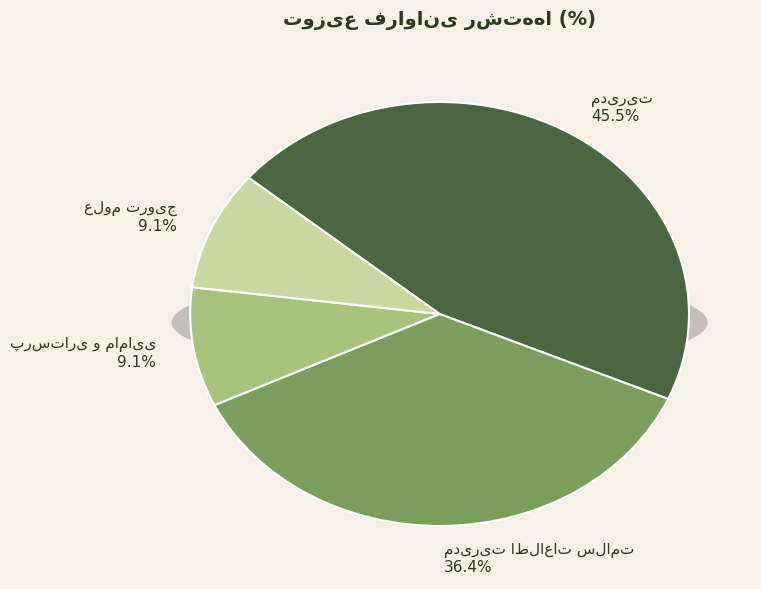

Which category has the biggest portion of the pie?

مدیریت